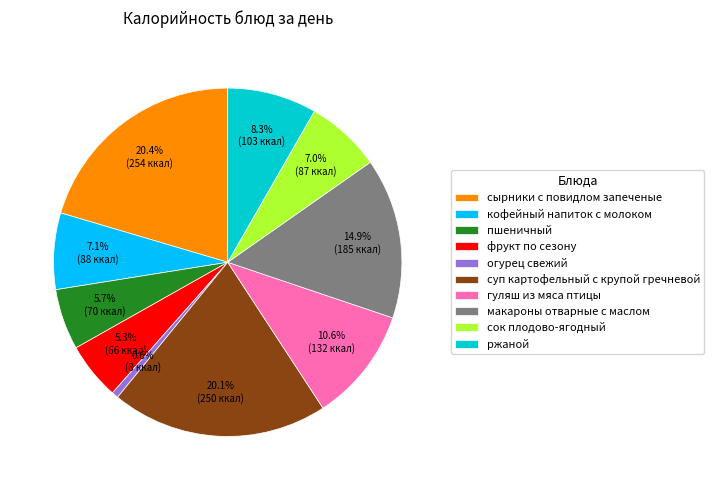

Is there any slice that represents more than half of the pie?

No